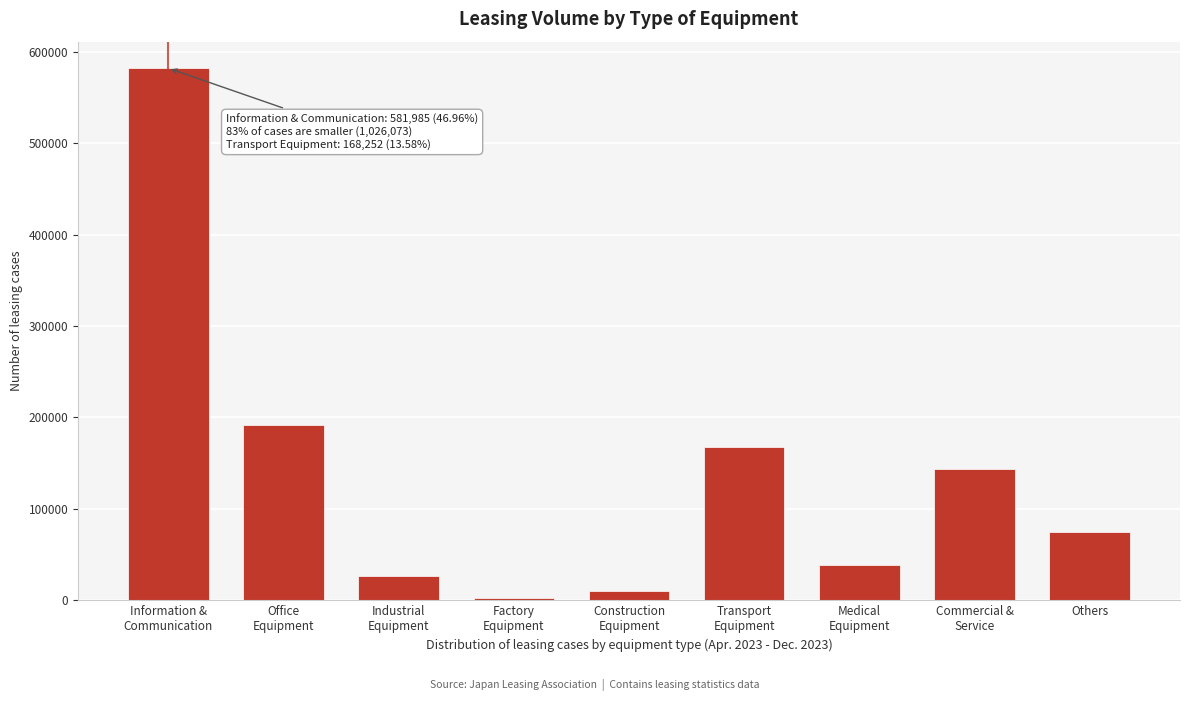

Reading left to right, transcribe all the data shown in this chart.

581985	192020	26445	2879	10211	168252	38616	143637	75267